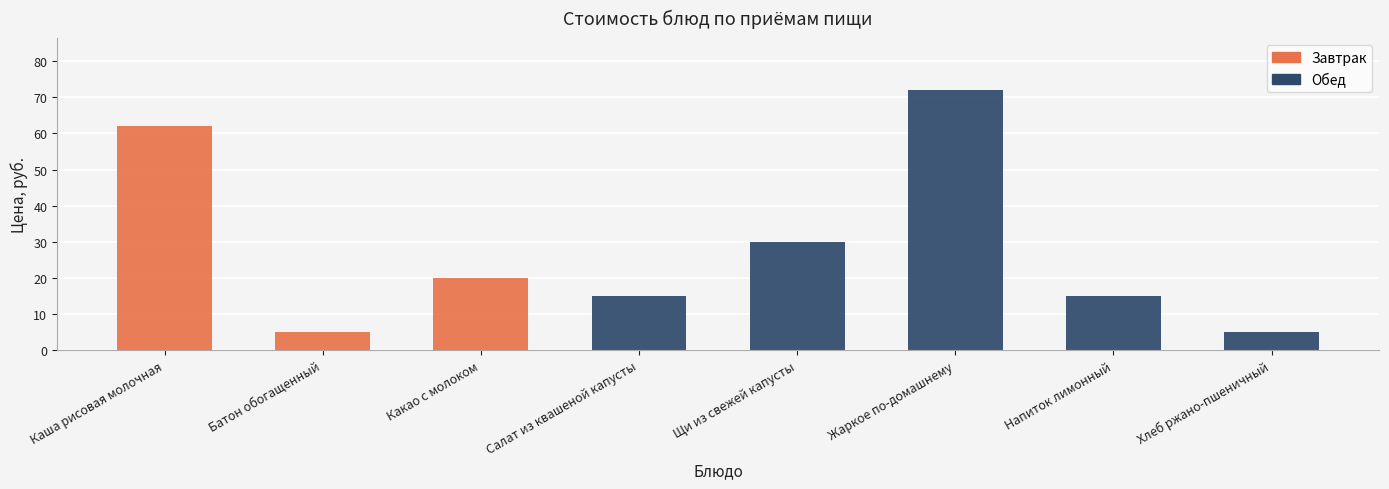

What is the label of the 3rd bar from the left?

Какао с молоком